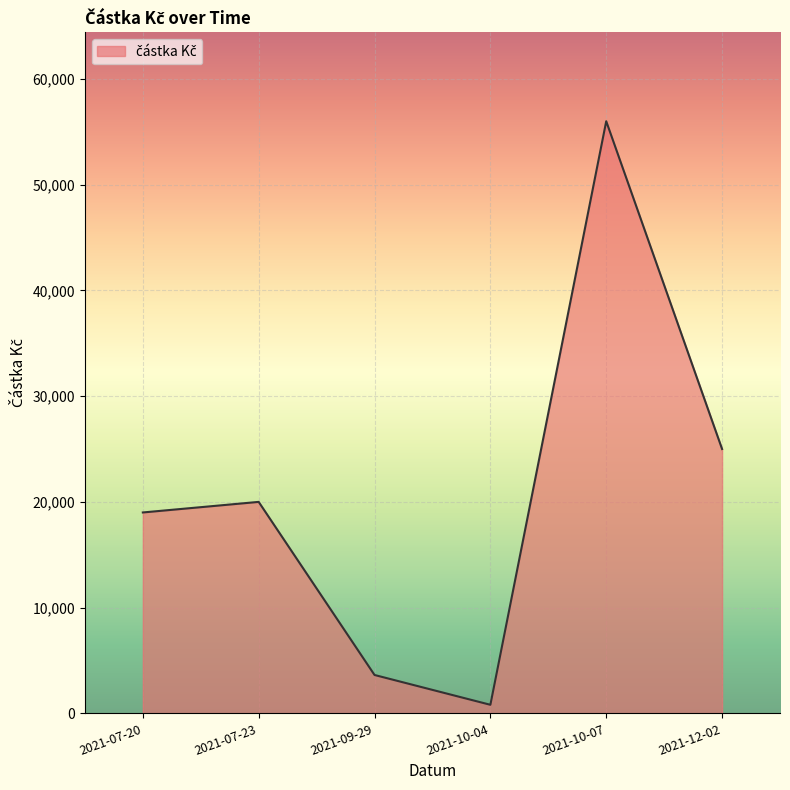

Reading left to right, transcribe all the data shown in this chart.

19000	20000	3630	810	56000	25000